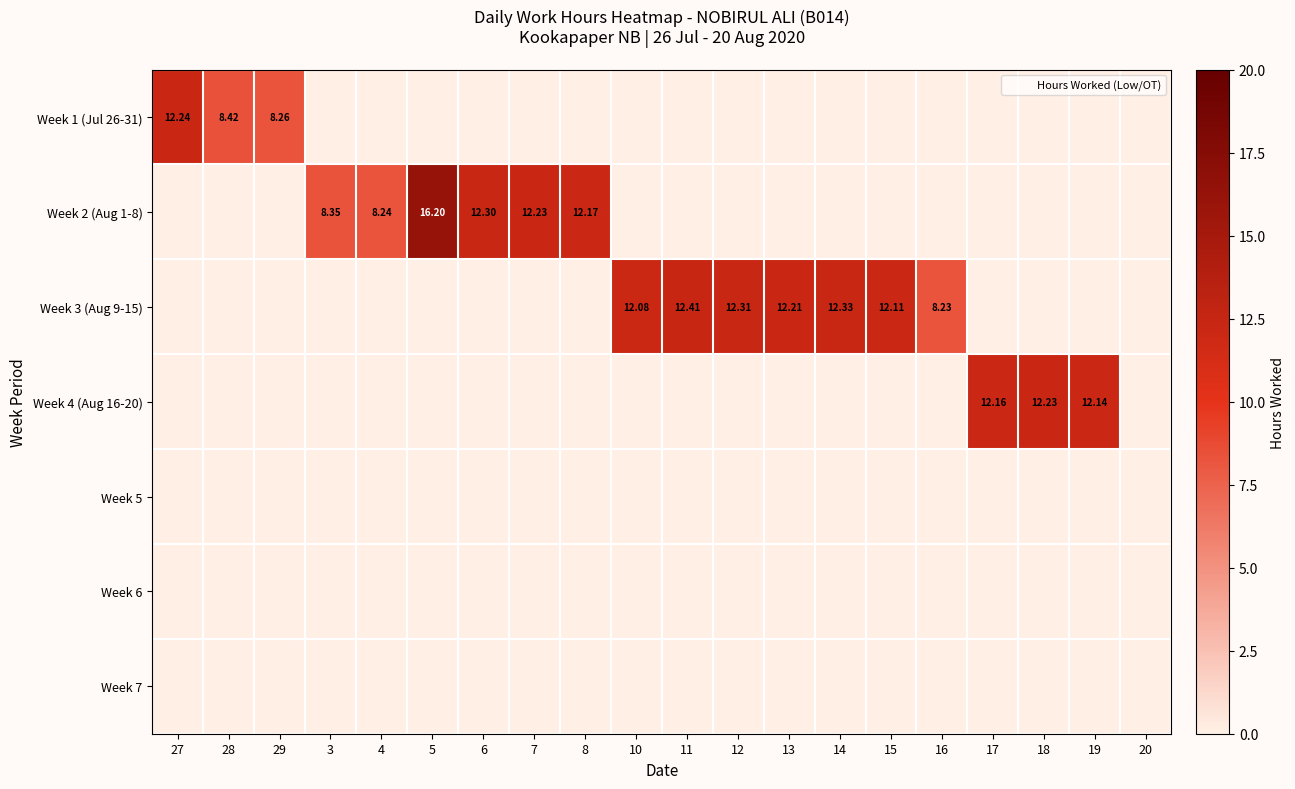

Which series has the widest spread of values?

Week 2 (Aug 1-8)